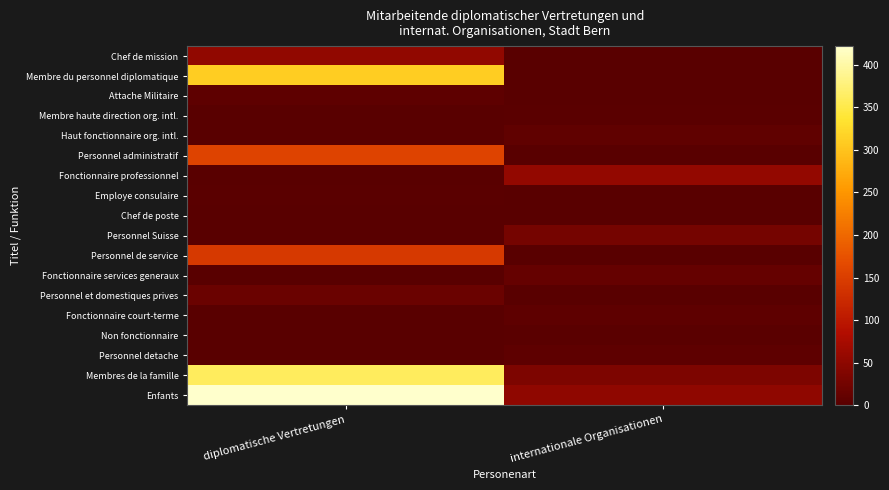

What is the spread (max minus min) of values at diplomatische Vertretungen?

422